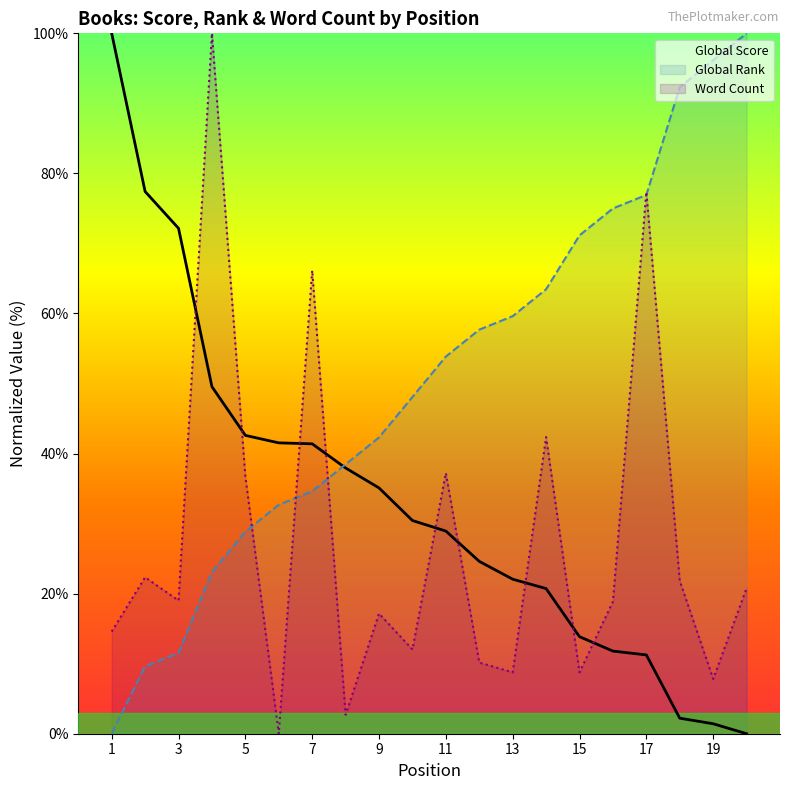

The value of Global Rank at 16 is 107.7. True or false?

False